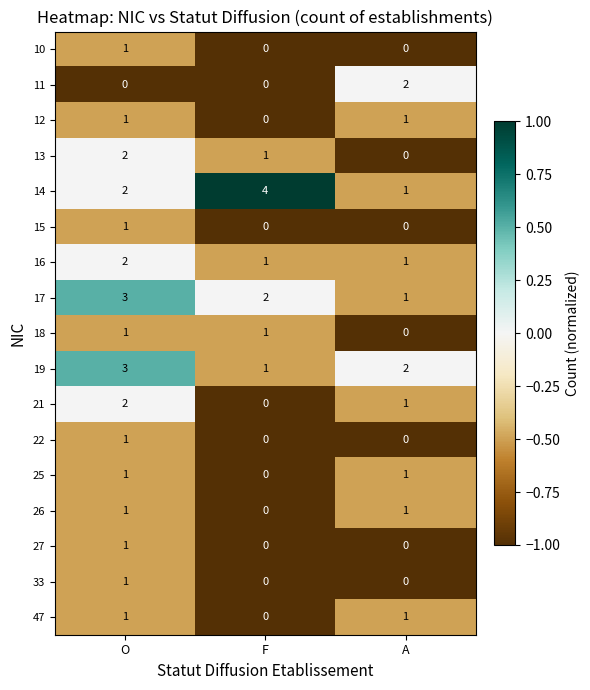

What is the total value across all series at O?

24